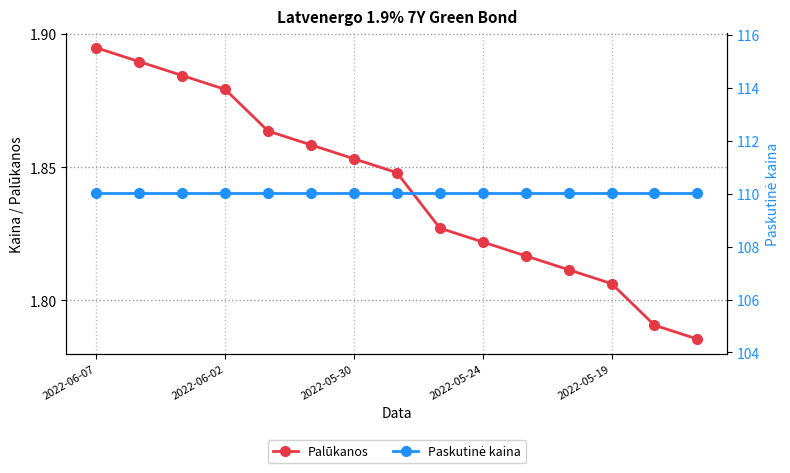

At how many categories does at least one series exceed 59?

15